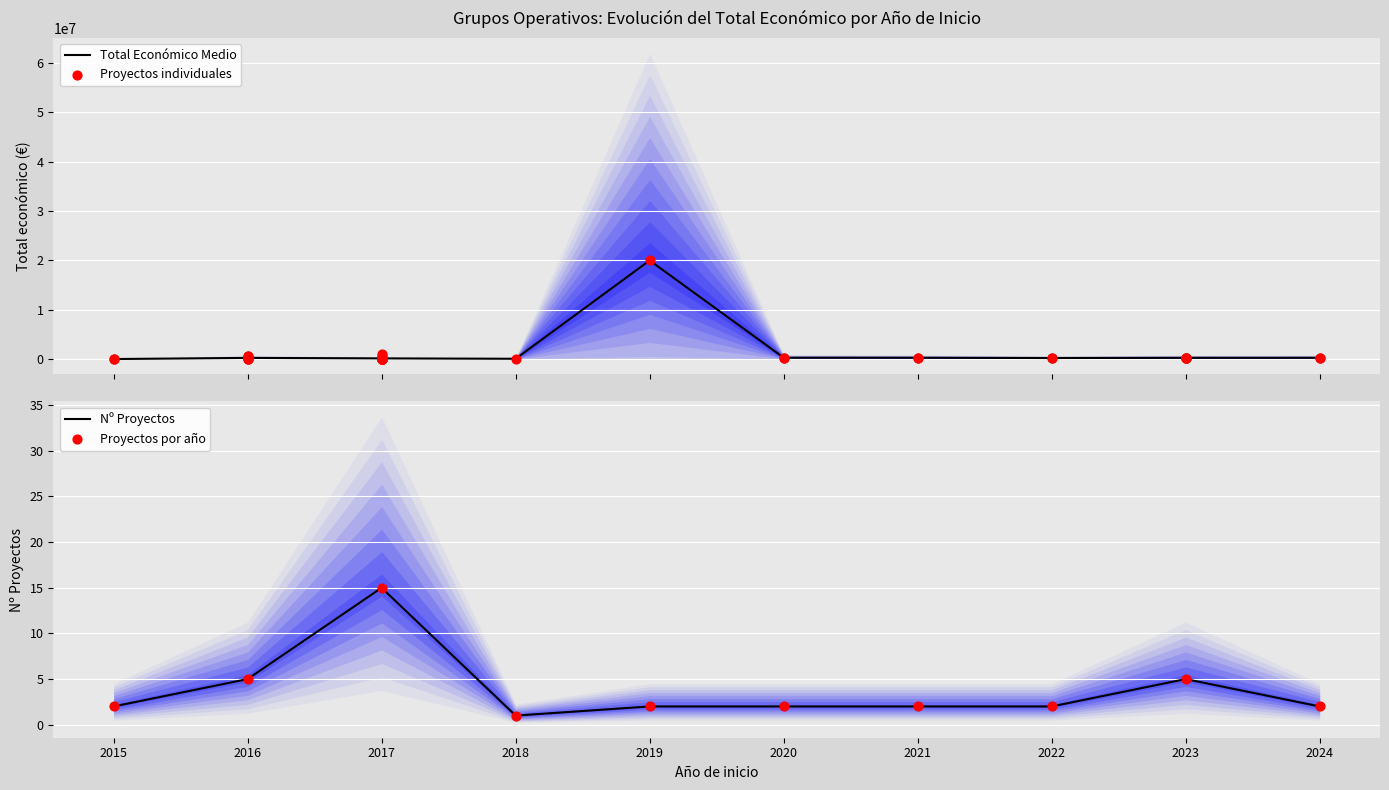

Which series has the largest Y range (max minus min)?

Total Económico Medio